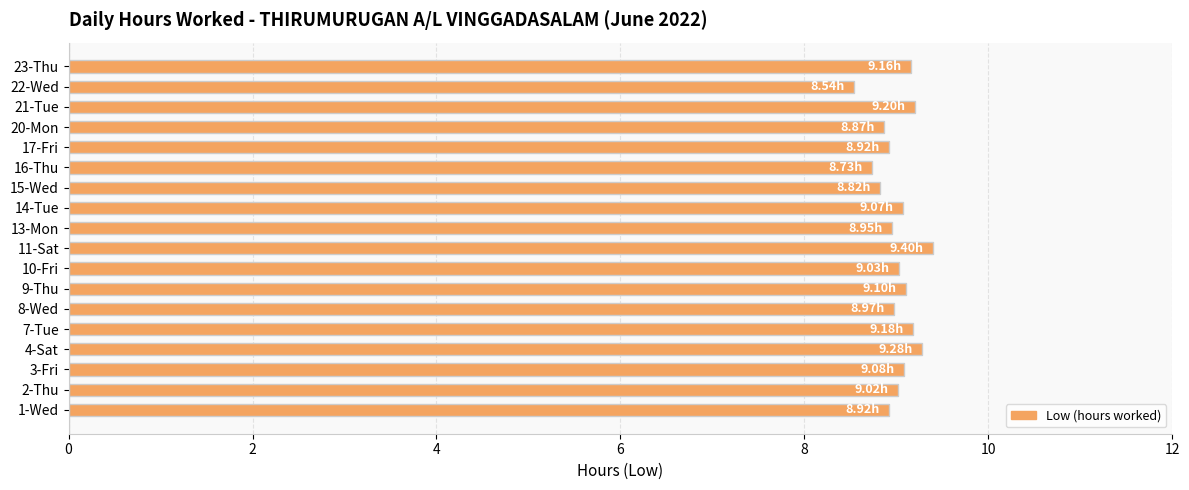

What is the smallest value displayed?

8.5